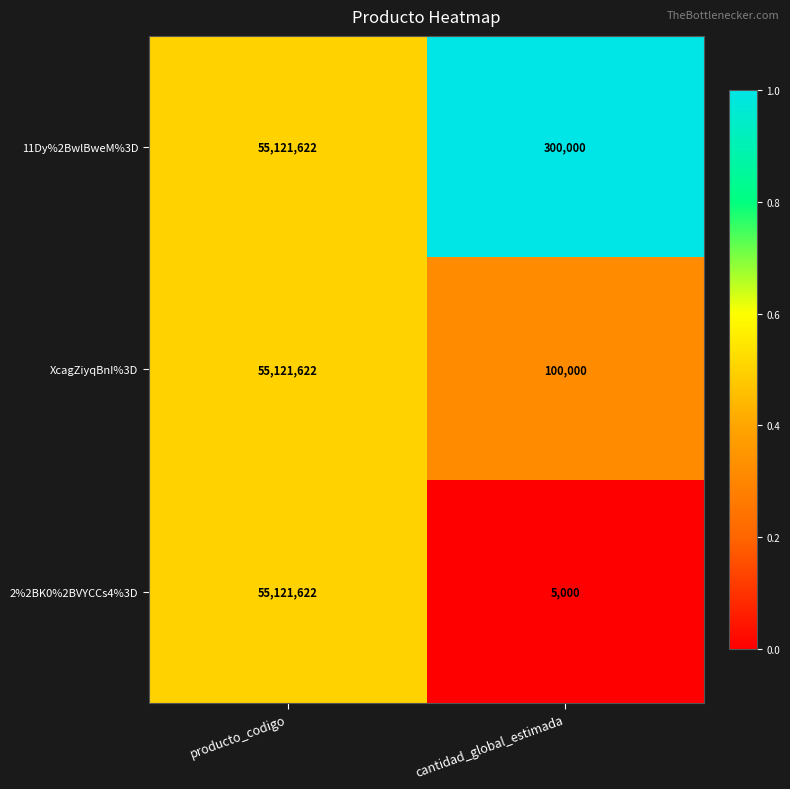

True or false: XcagZiyqBnI%3D has a value of 55121622 at producto_codigo.

True